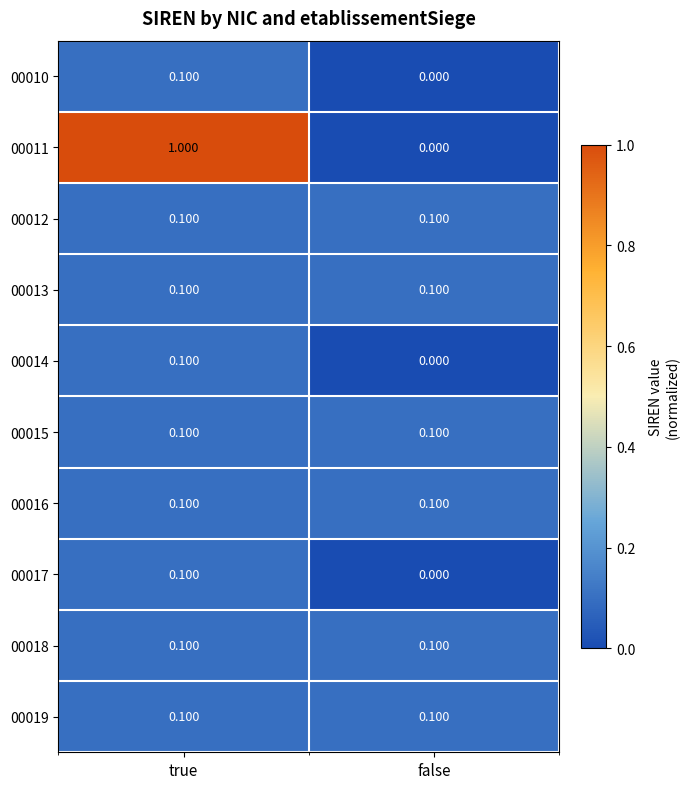

Which series has the largest total across all categories?

00011